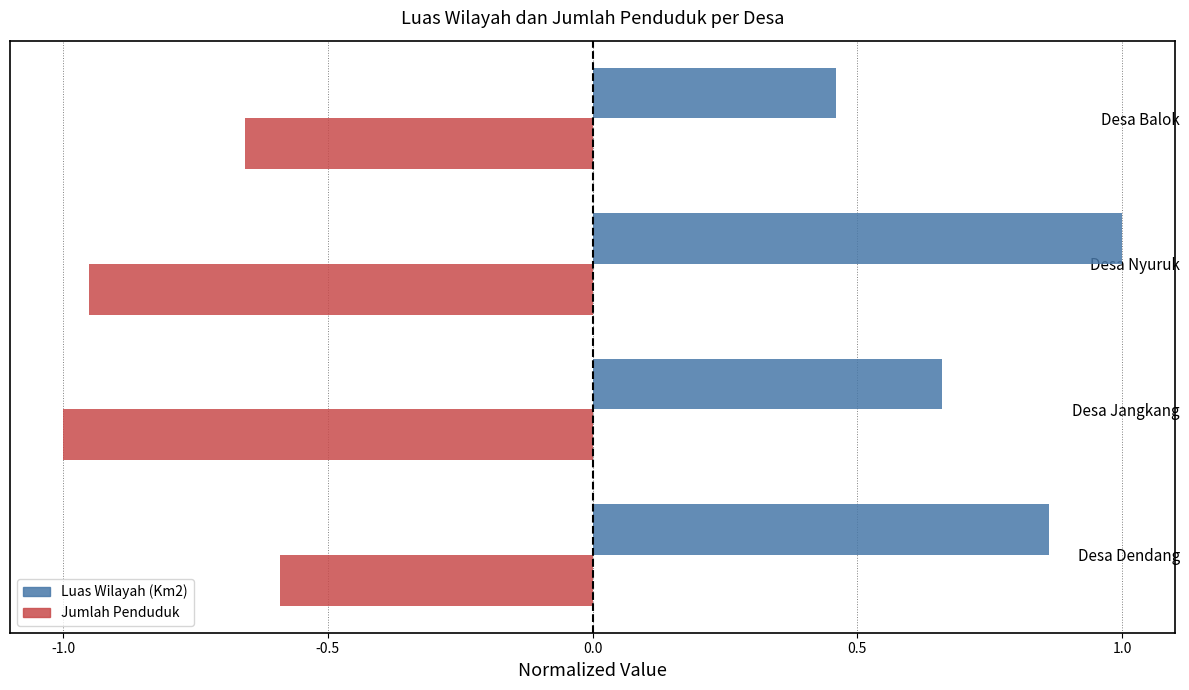

The value of Jumlah Penduduk at Desa Nyuruk is -0.3. True or false?

False